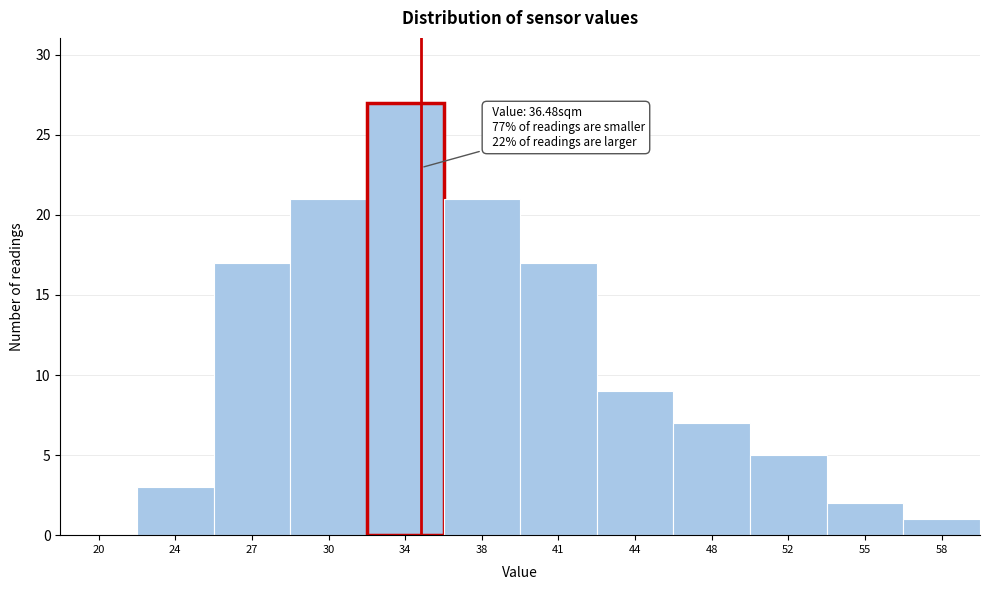

Reading left to right, extract all data points from this chart.

20=0	24=3	27=17	30=21	34=27	38=21	41=17	44=9	48=7	52=5	55=2	58=1